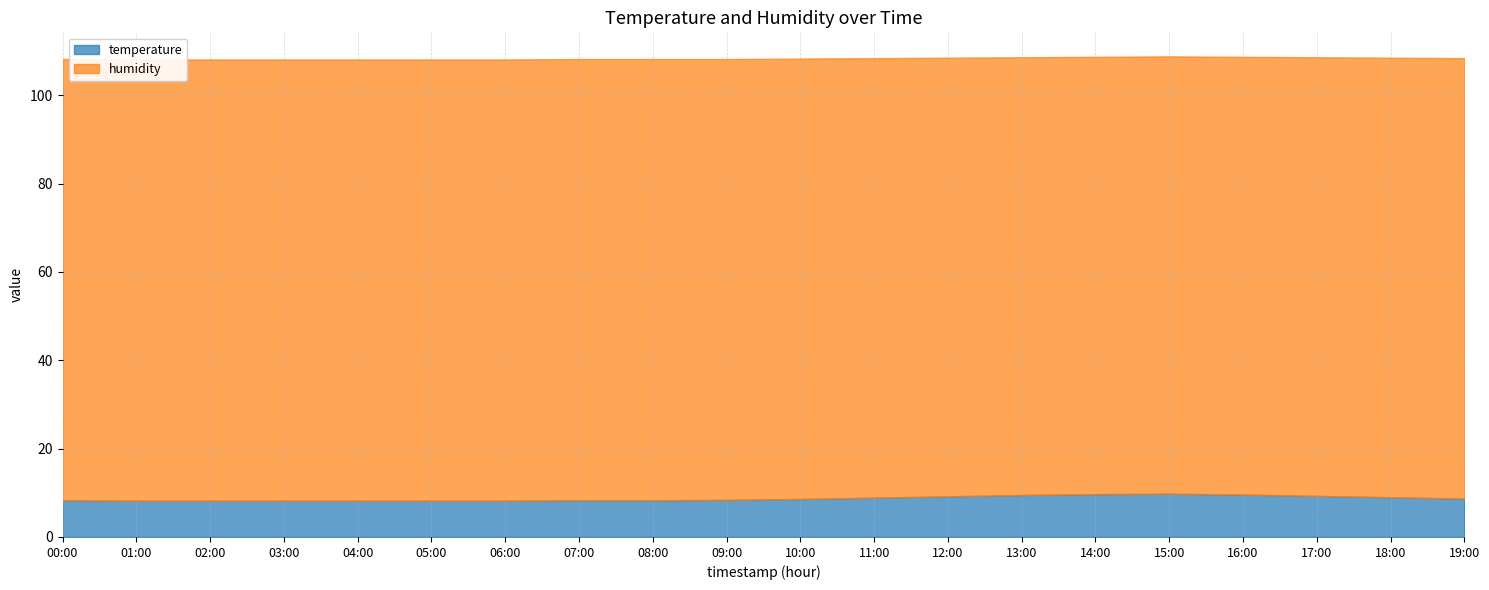

Reading right to left, list all the values displayed in this chart.

temperature: 19:00=8.7	18:00=9.0	17:00=9.3	16:00=9.6	15:00=9.8	14:00=9.7	13:00=9.5	12:00=9.2	11:00=8.9	10:00=8.6	09:00=8.4	08:00=8.3	07:00=8.3	06:00=8.2	05:00=8.2	04:00=8.2	03:00=8.2	02:00=8.2	01:00=8.2	00:00=8.3
humidity: 19:00=99.7	18:00=99.5	17:00=99.3	16:00=99.1	15:00=99.0	14:00=99.0	13:00=99.1	12:00=99.3	11:00=99.5	10:00=99.7	09:00=99.8	08:00=99.9	07:00=99.9	06:00=99.9	05:00=99.9	04:00=99.9	03:00=99.9	02:00=99.9	01:00=99.9	00:00=99.9